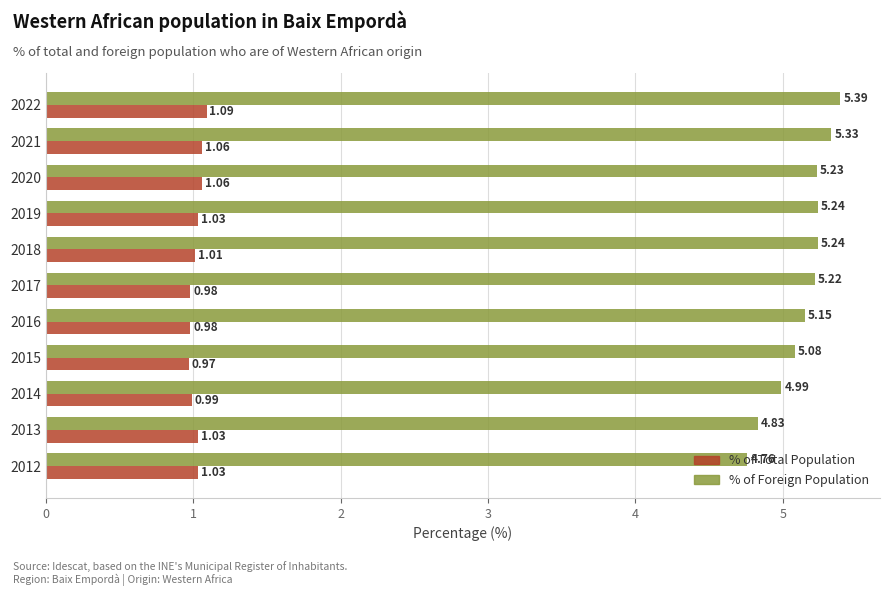

Rank the series by their average value, from highest to lowest.

% of Foreign Population, % of Total Population